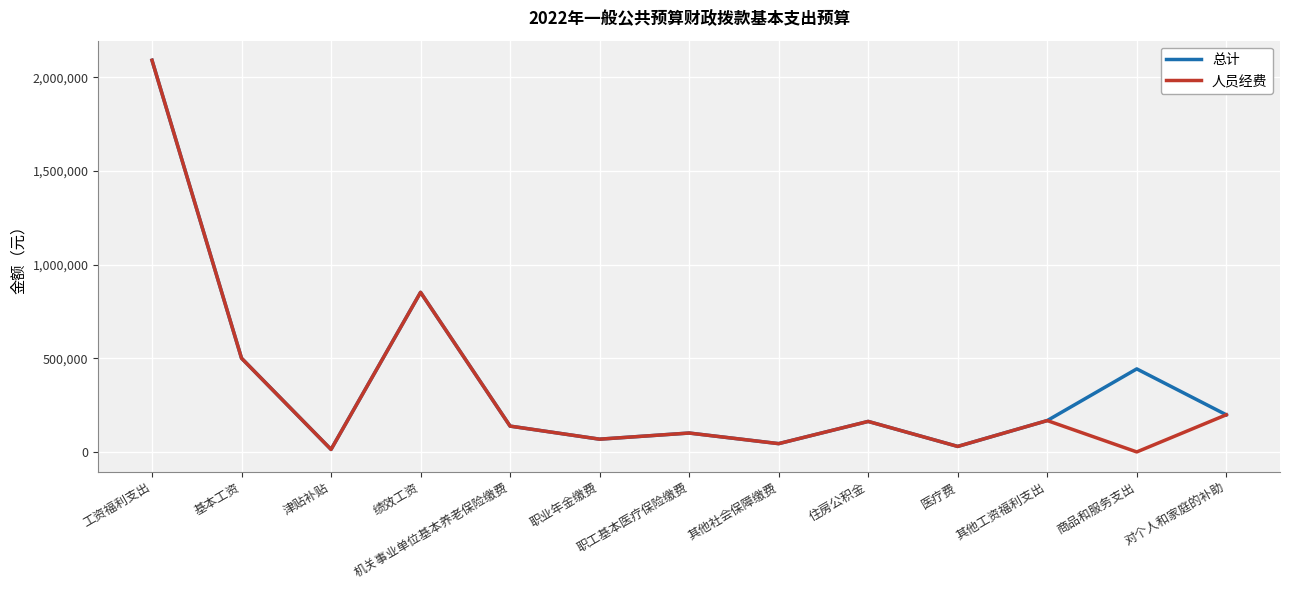

Which category has the highest value in the 总计 series?

工资福利支出